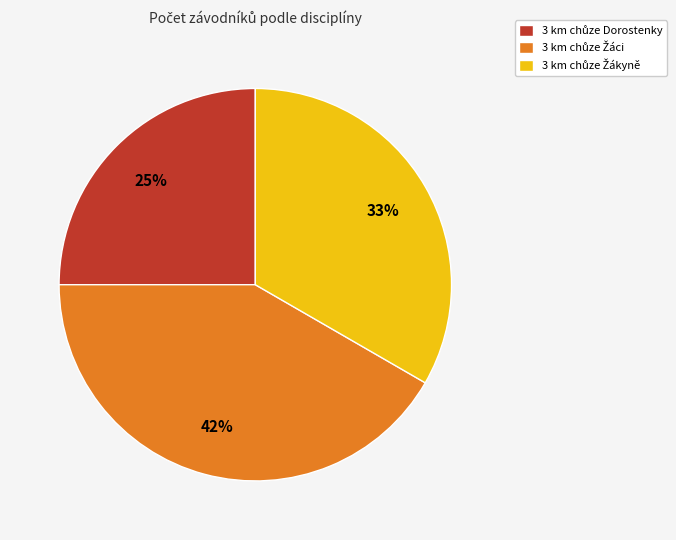

To the nearest percent, what is the difference between the largest and smallest slice percentages?

17%